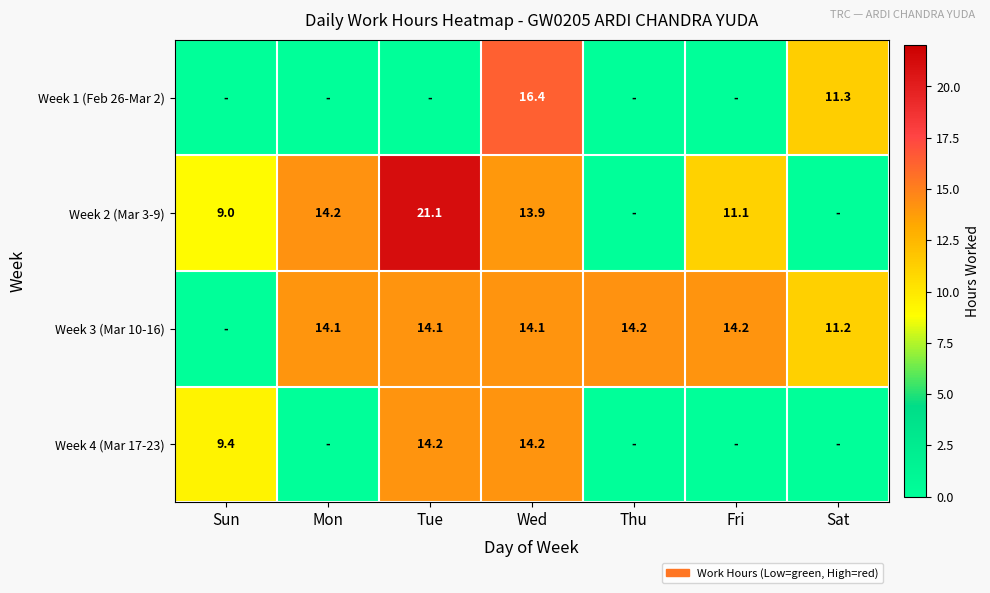

What is the total value across all series at Wed?

58.6